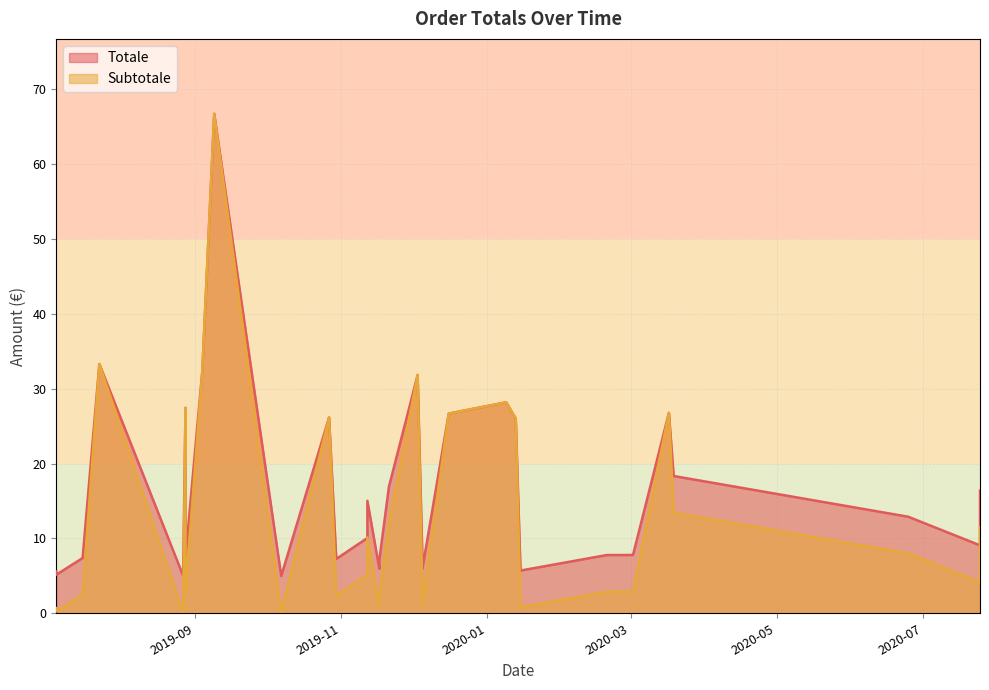

What is the difference between the maximum and minimum values in the Subtotale series?

66.7